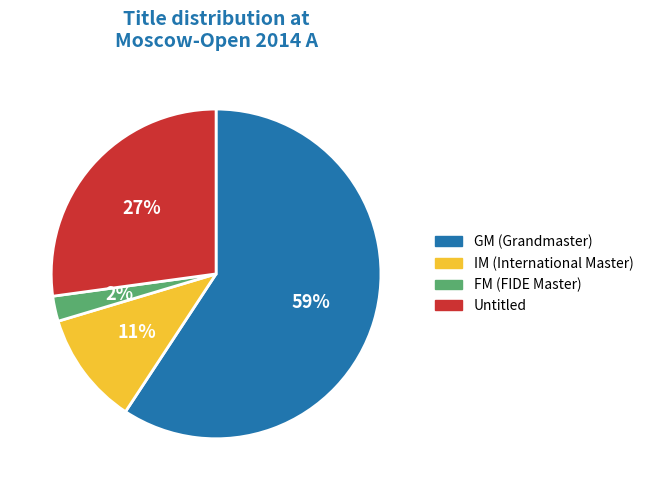

Is there a majority slice in this chart?

Yes